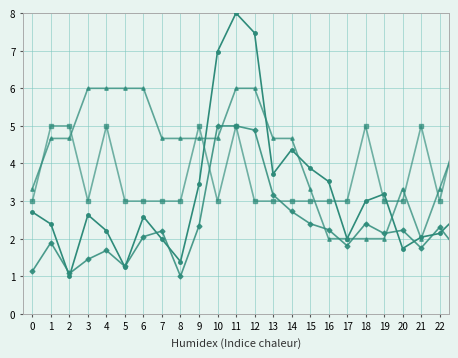

What is the maximum value shown in the chart?

8.0